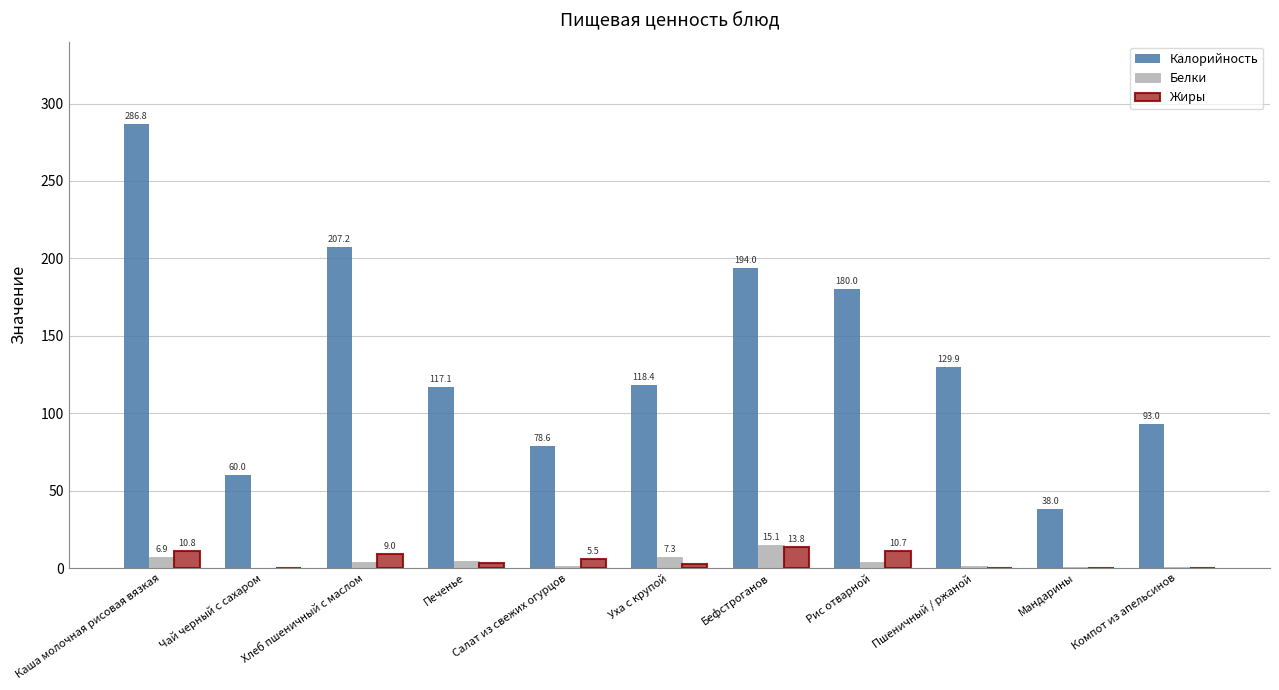

Is the value of Жиры at Пшеничный / ржаной greater than the value of Калорийность at Печенье?

No